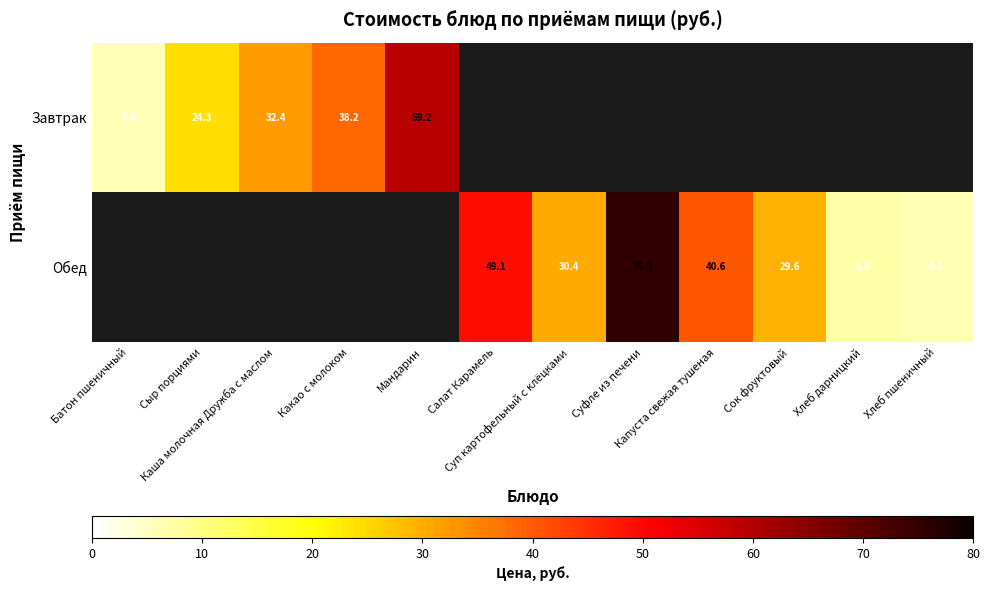

How many series are shown in this chart?

2